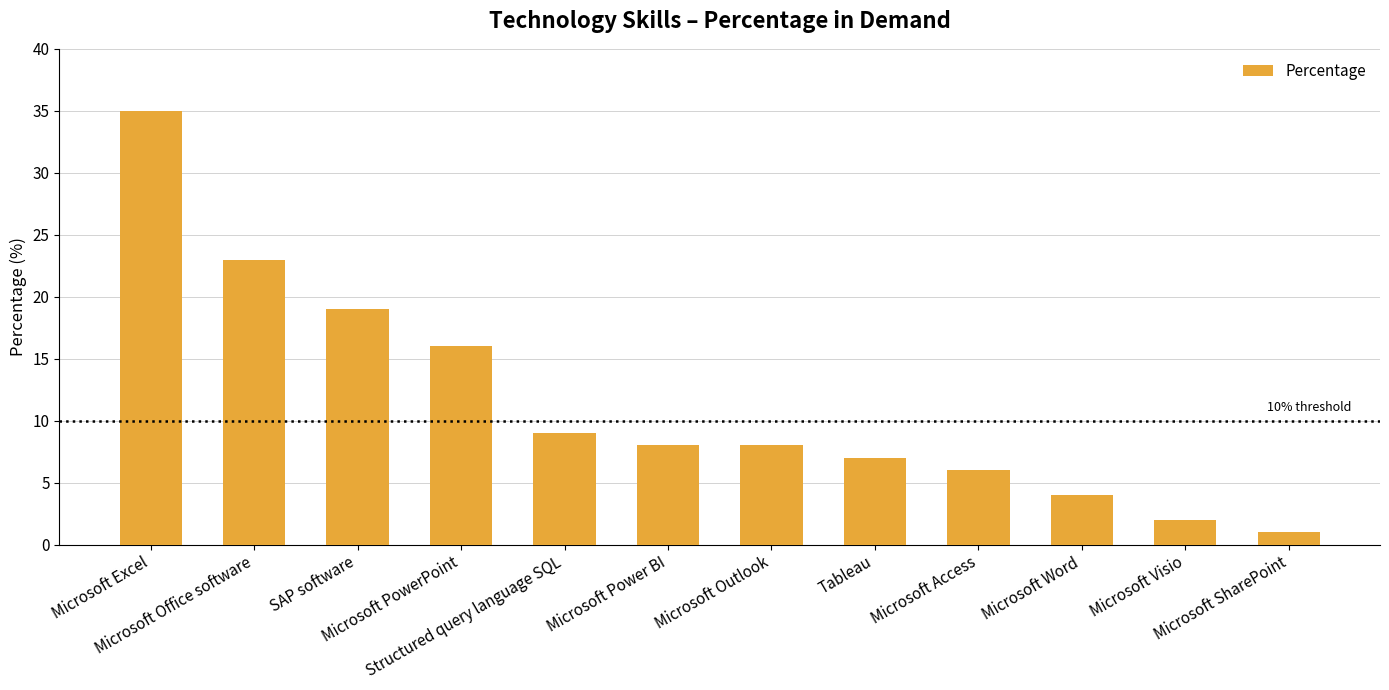

What is the value of the 3rd bar from the left?

19